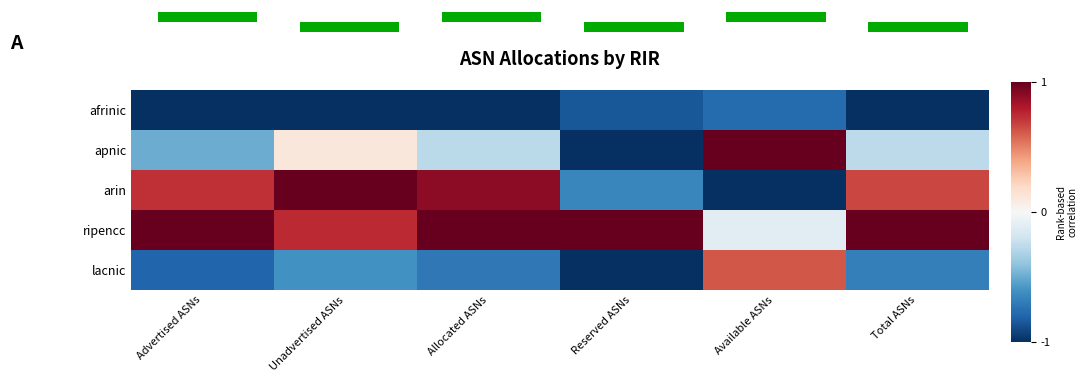

What is the sum of the lacnic values at Advertised ASNs and Available ASNs?

-0.2